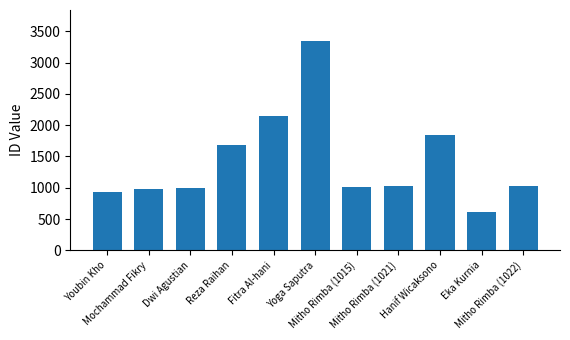

What is the value of the 3rd bar from the left?

1003